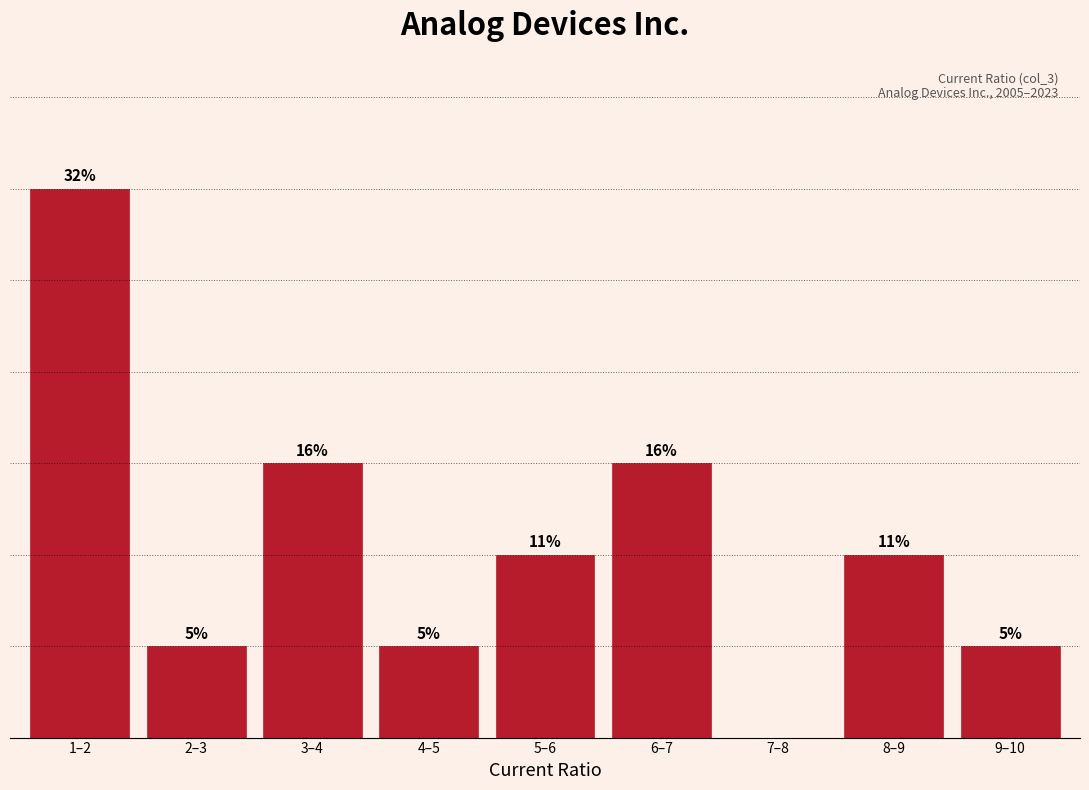

Are the bars horizontal?

No